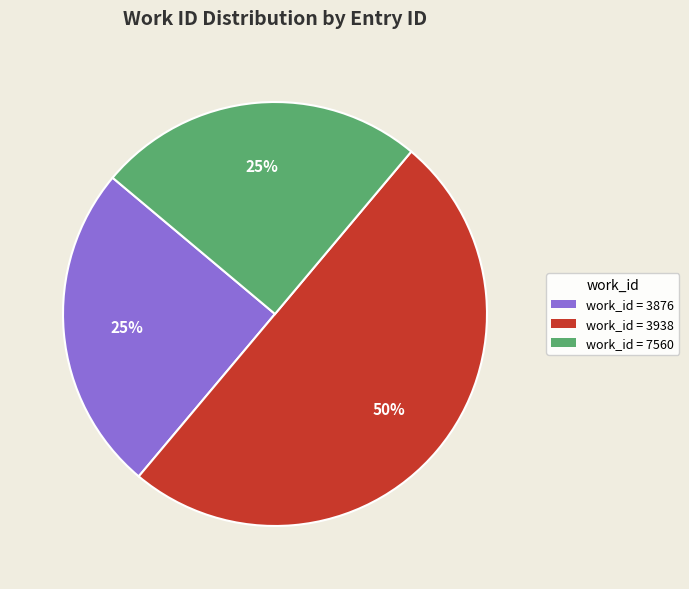

What percentage is the work_id = 3938 slice, to the nearest percent?

50%